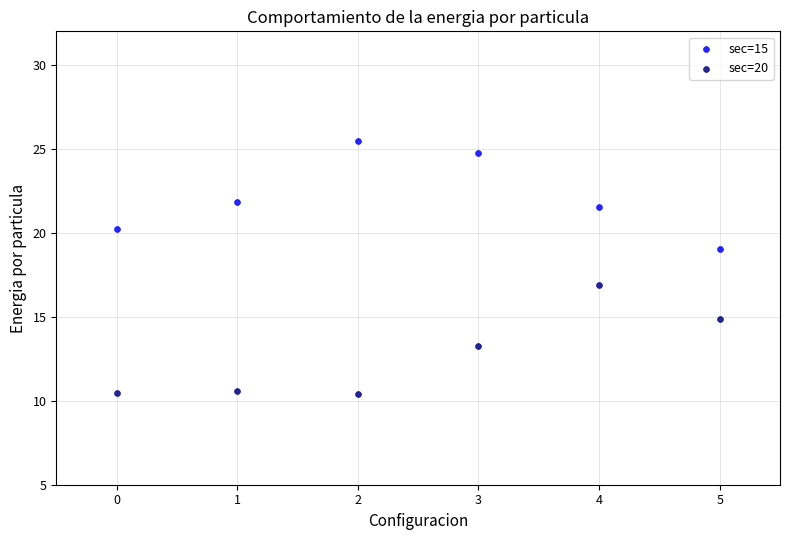

Which series reaches the minimum Y coordinate?

sec=20